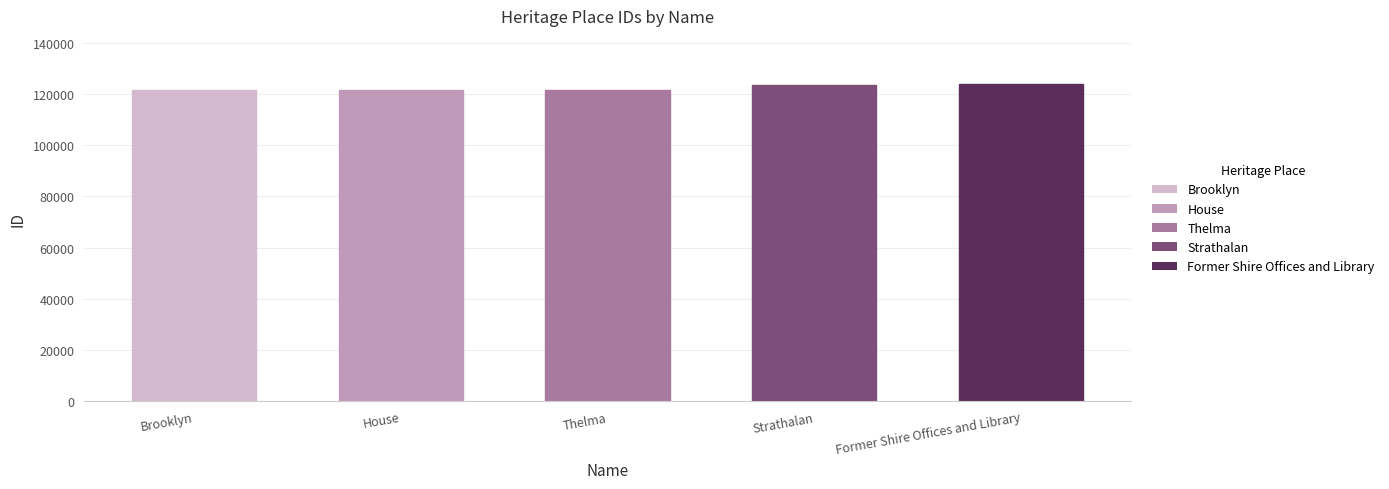

What is the value of the 2nd bar from the left?

121527